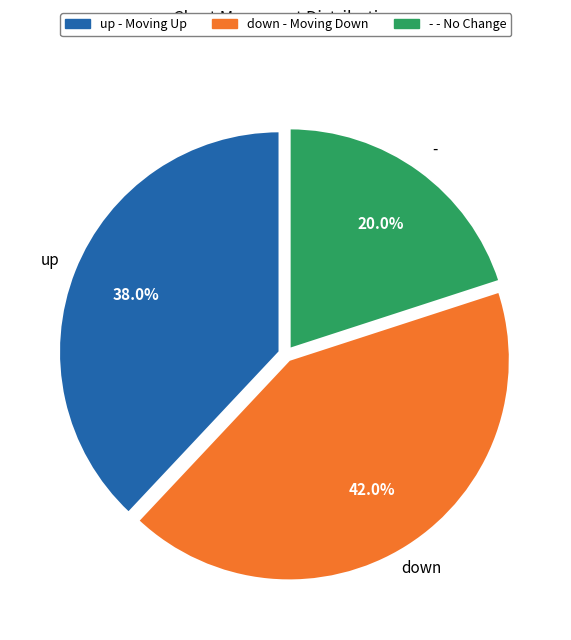

True or false: - accounts for 20% of the total.

True